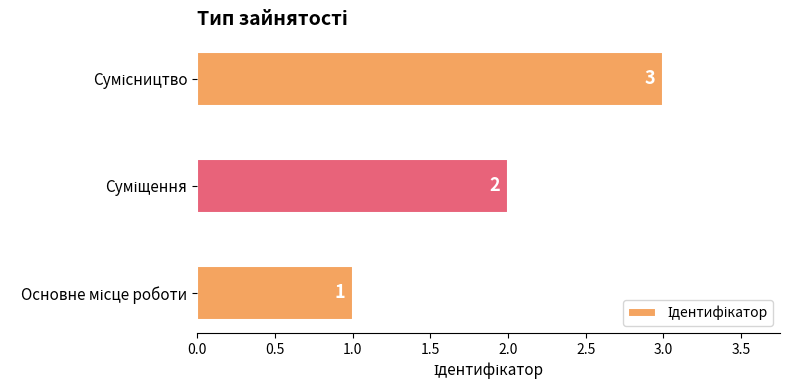

What is the maximum value shown in the chart?

3